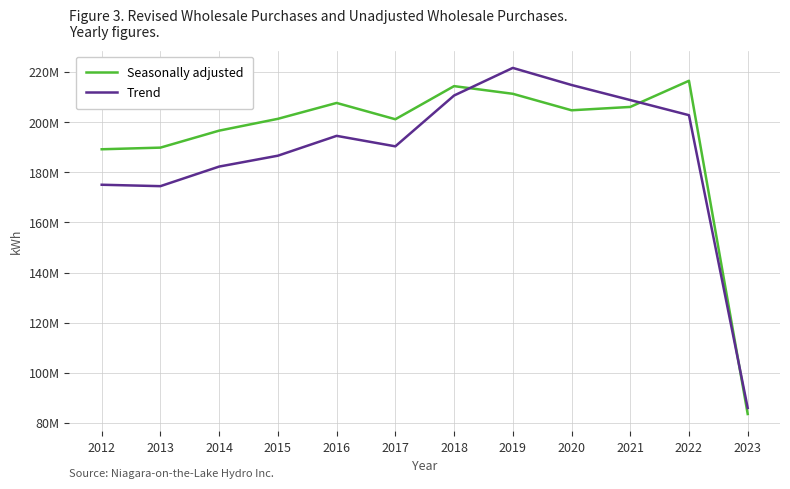

Which series has the largest range (max minus min)?

Trend